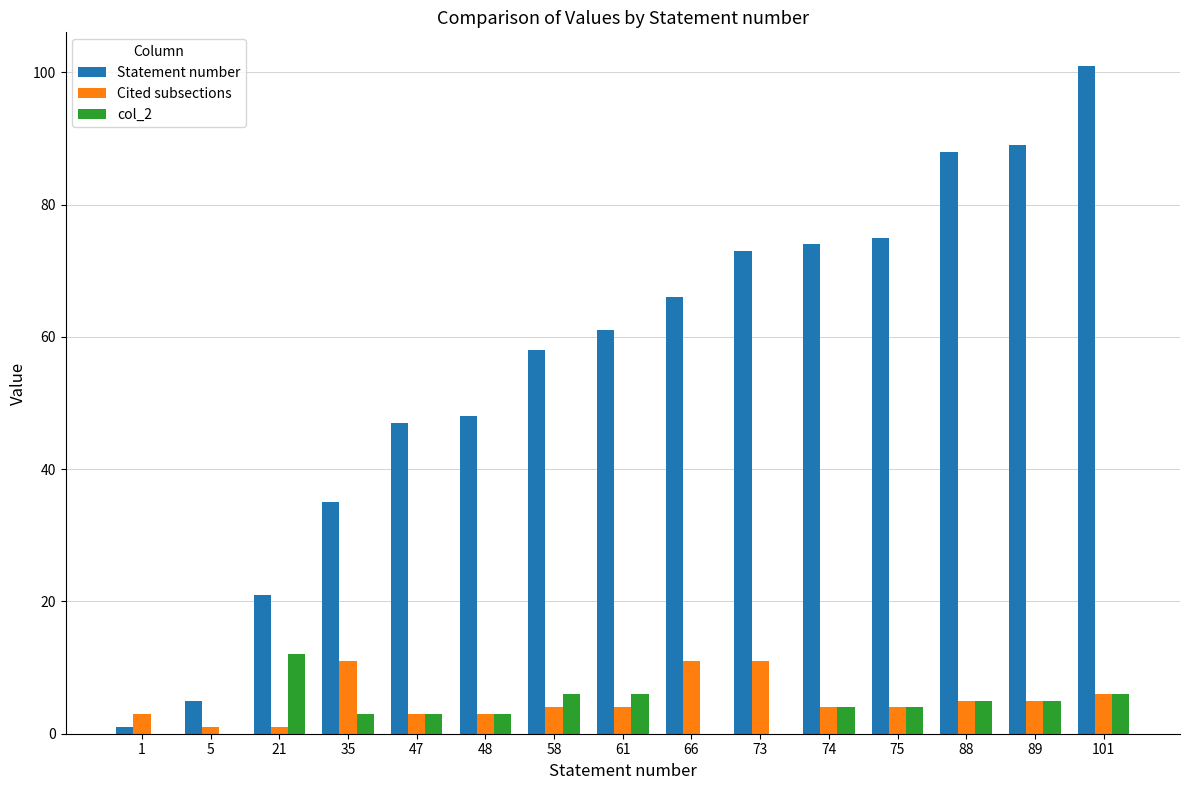

Reading left to right, extract all data points from this chart.

Statement number: 1	5	21	35	47	48	58	61	66	73	74	75	88	89	101
Cited subsections: 3	1	1	11	3	3	4	4	11	11	4	4	5	5	6
col_2: 0	0	12	3	3	3	6	6	0	0	4	4	5	5	6